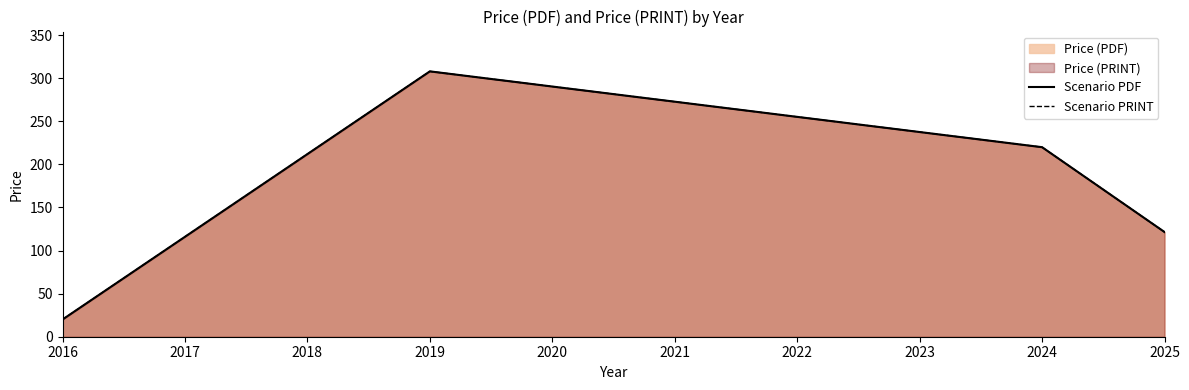

Which has a higher value, 2019 or 2016?

2019